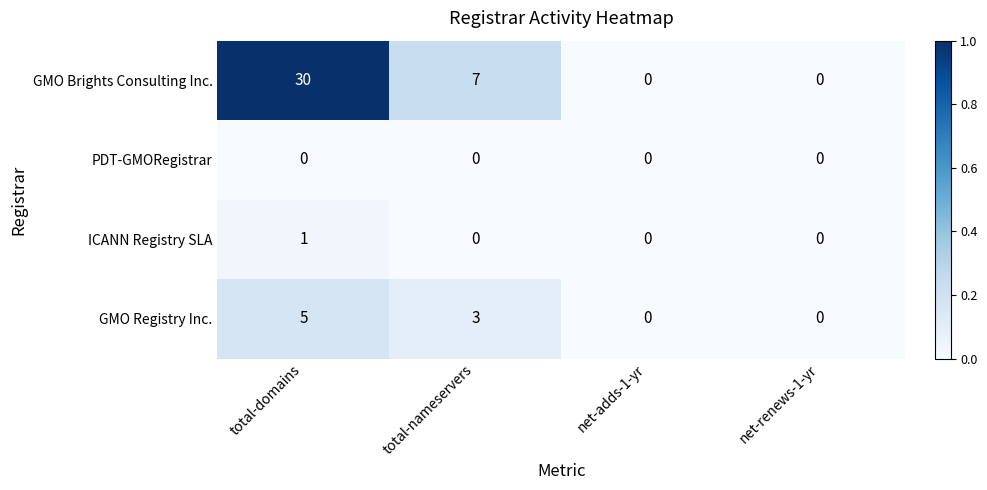

Which series has the widest spread of values?

GMO Brights Consulting Inc.